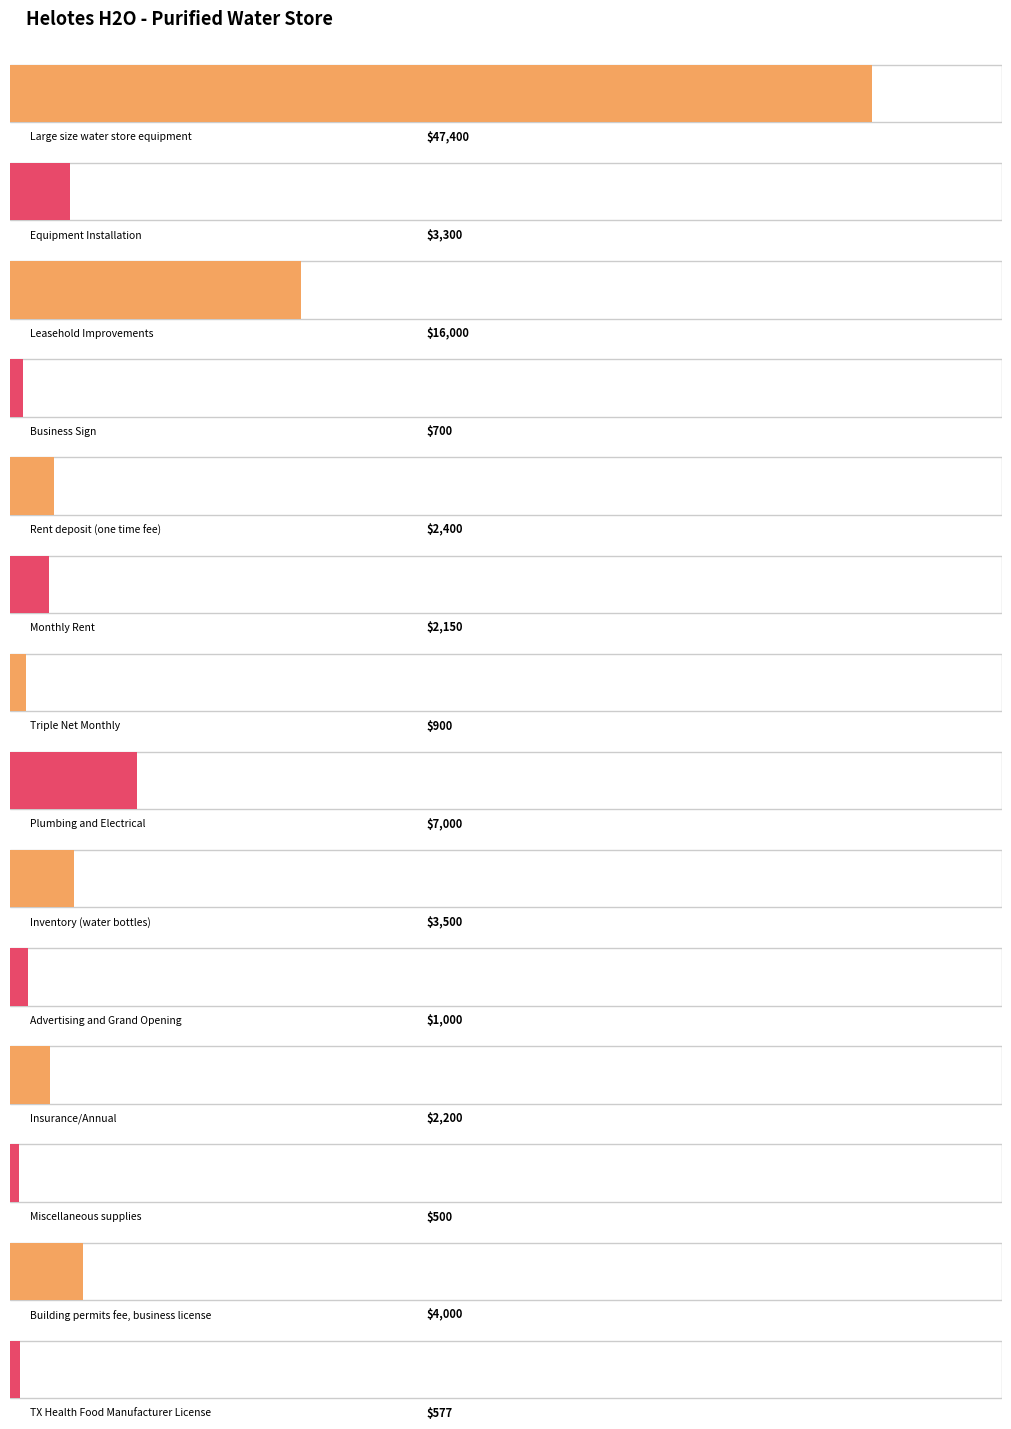

Are the bars grouped side by side (vs. stacked)?

No